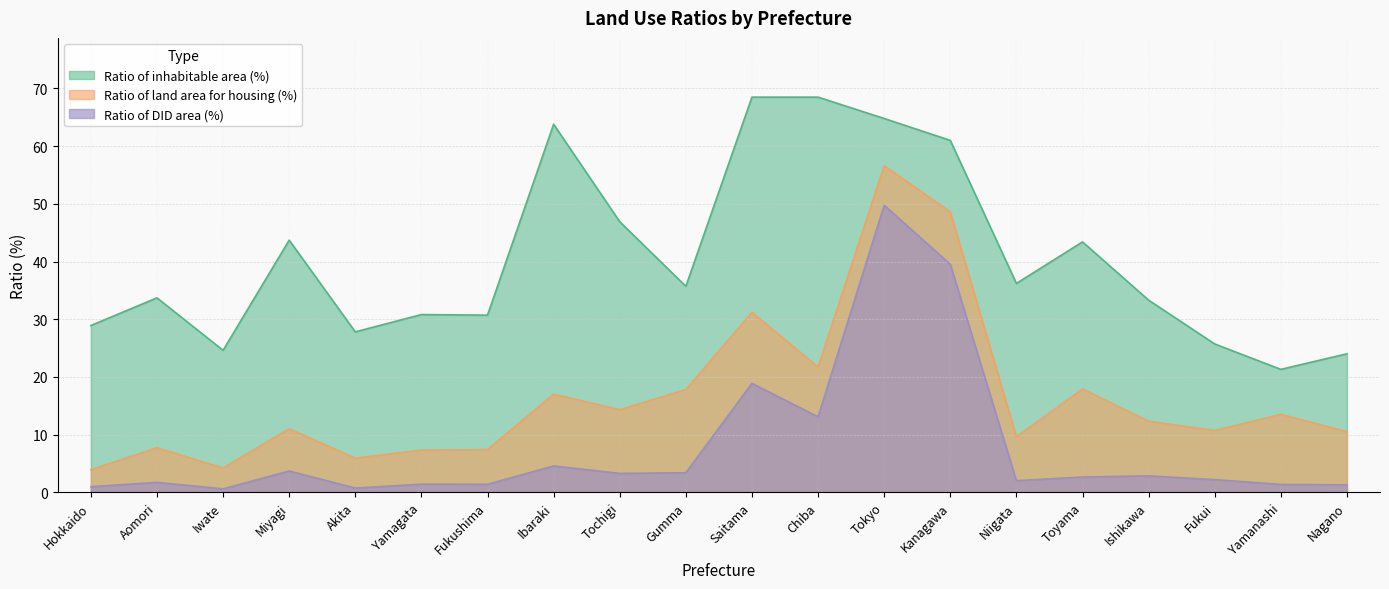

The Ratio of inhabitable area (%) series shows 43.1 at Akita. True or false?

False